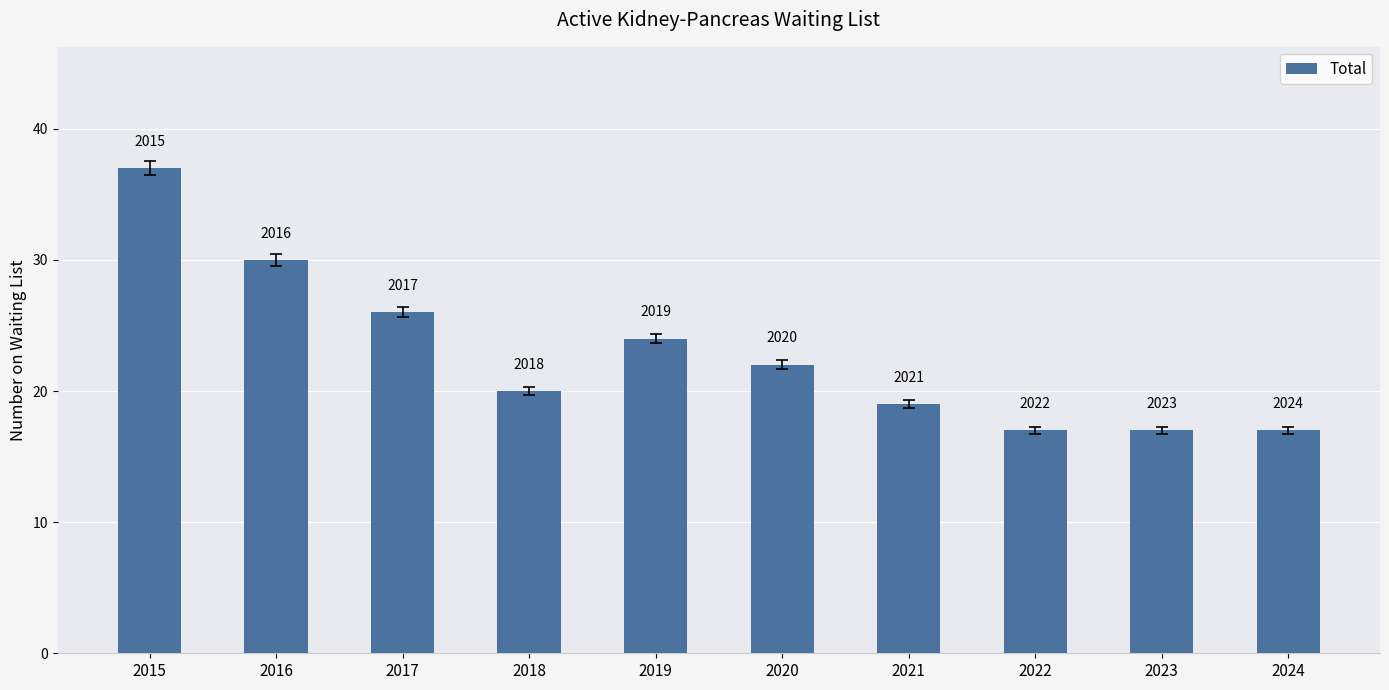

Is it true that the value at 2021 is 28?

False